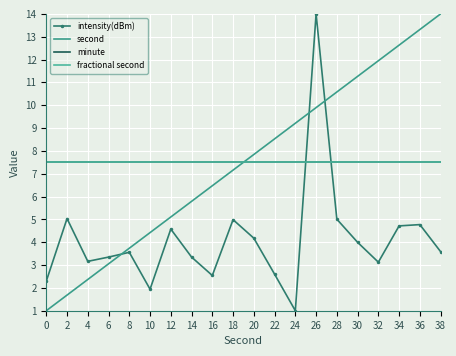

True or false: intensity(dBm) has a value of 3.4 at 0.

False